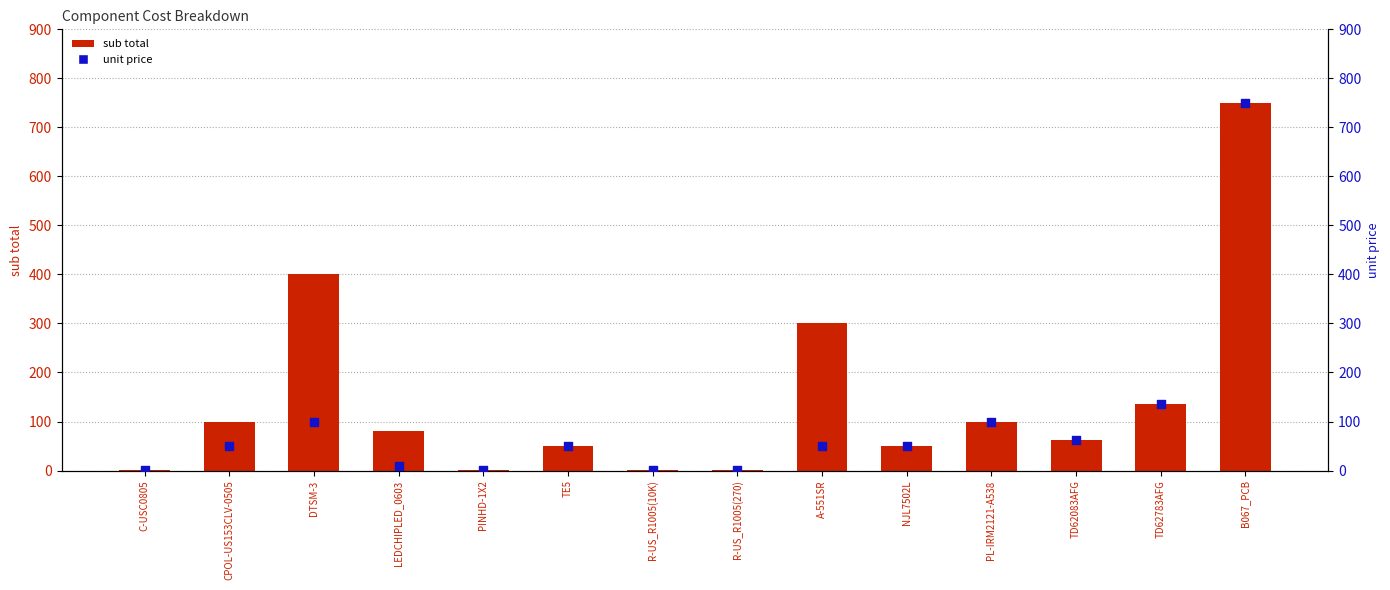

Which series contains the lowest Y value?

unit price